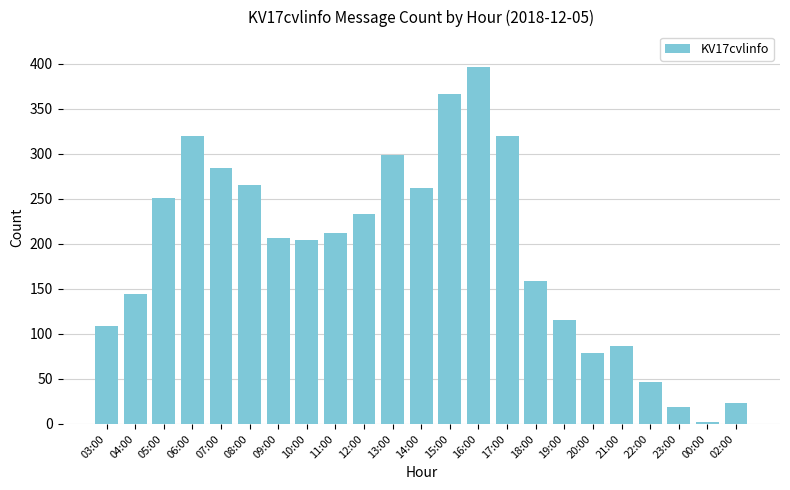

What is the value of the 6th bar from the left?

265